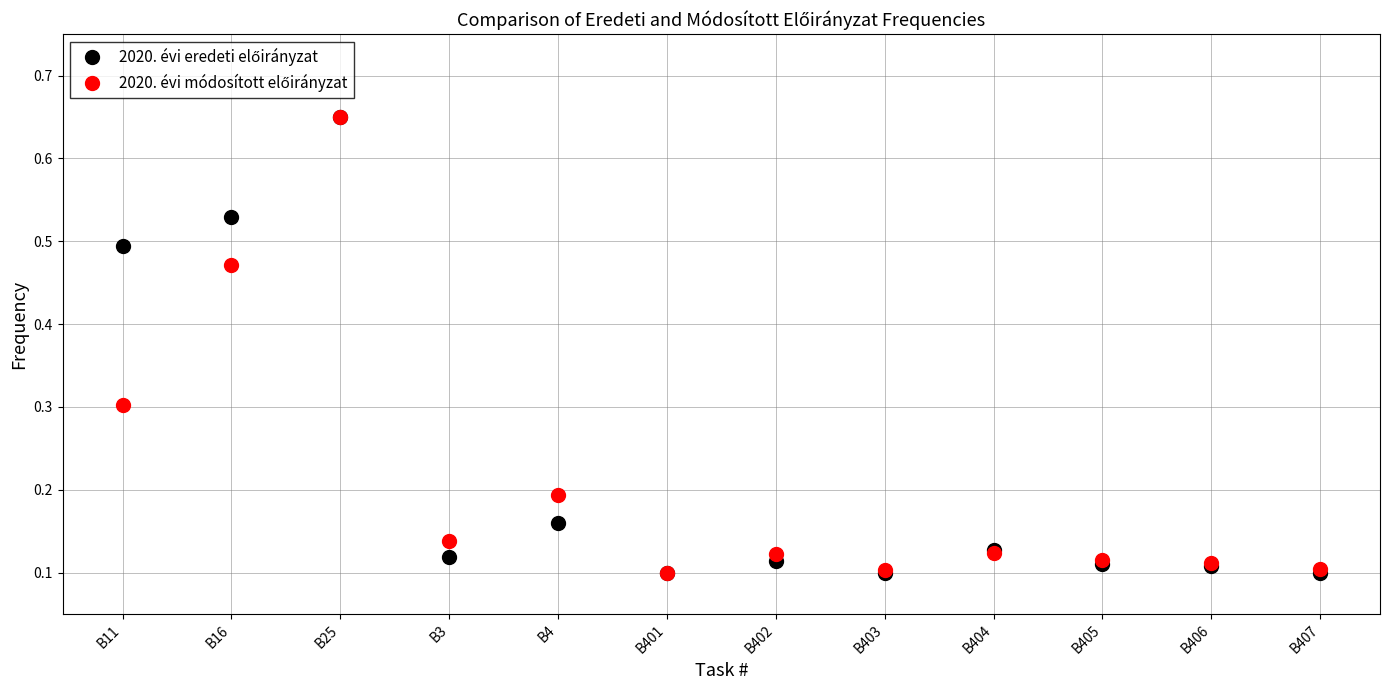

What is the label of the 9th point from the right?

B3